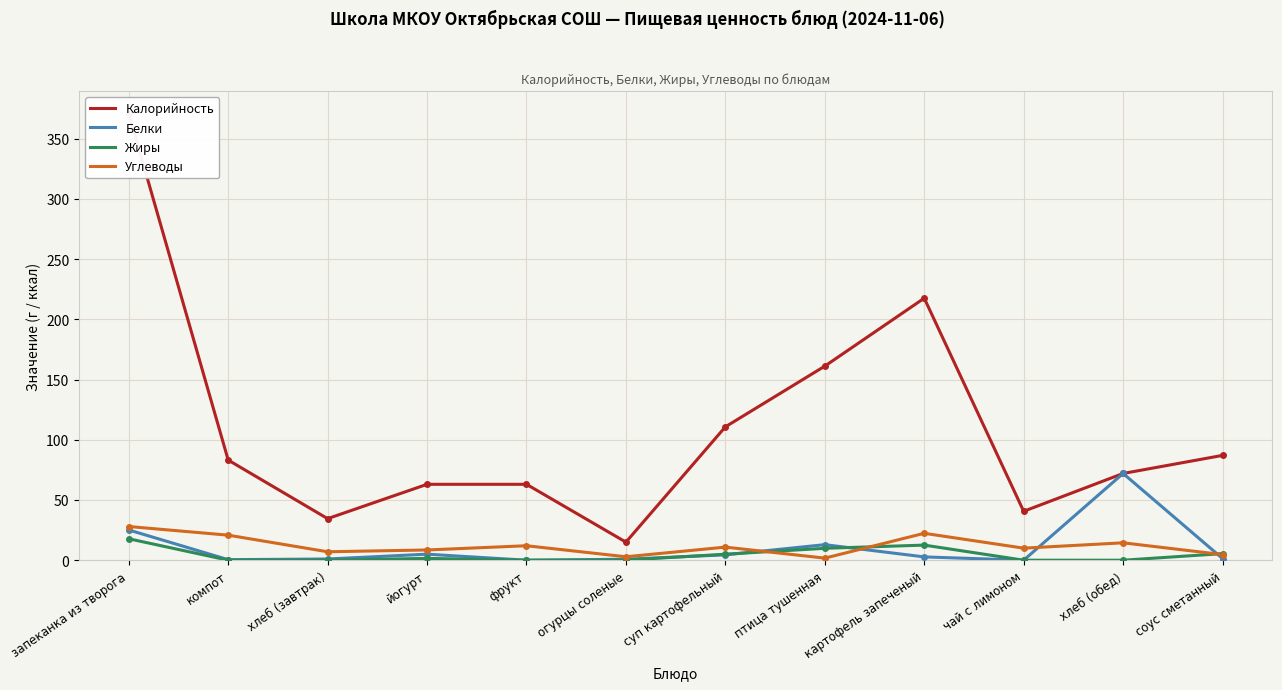

True or false: Жиры has more than 1 points higher than both neighbors.

True